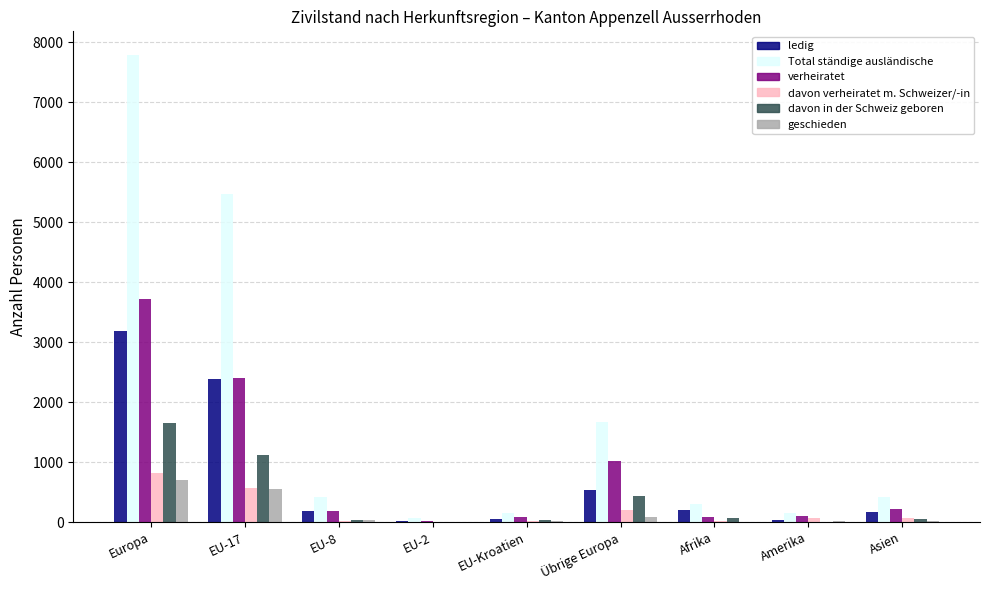

What is the maximum value shown in the chart?

7789